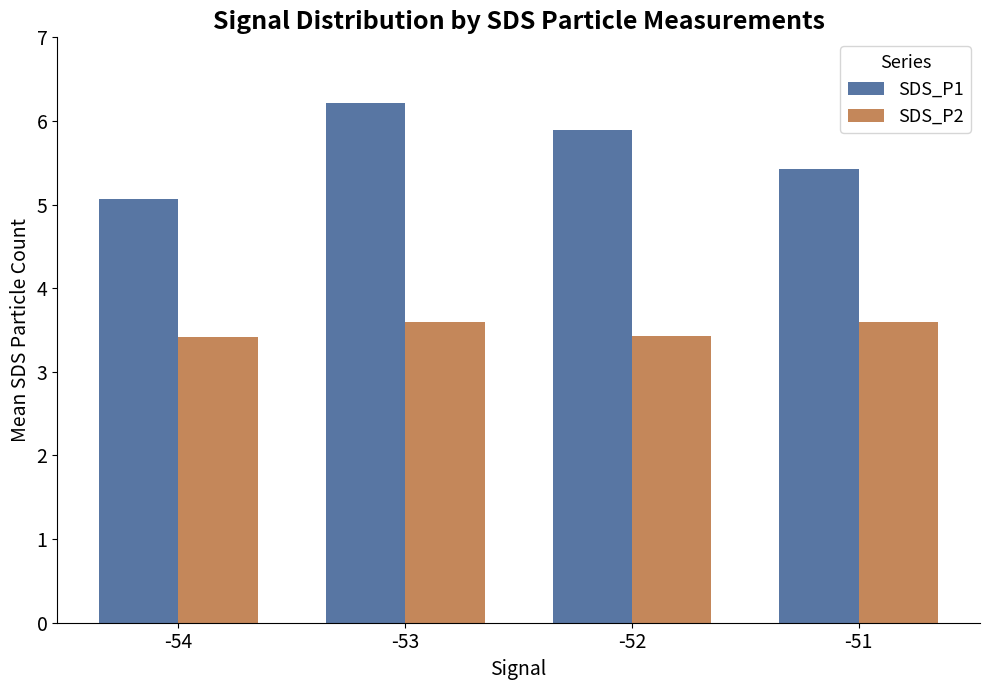

Between -54 and -53, which series saw the biggest shift?

SDS_P1